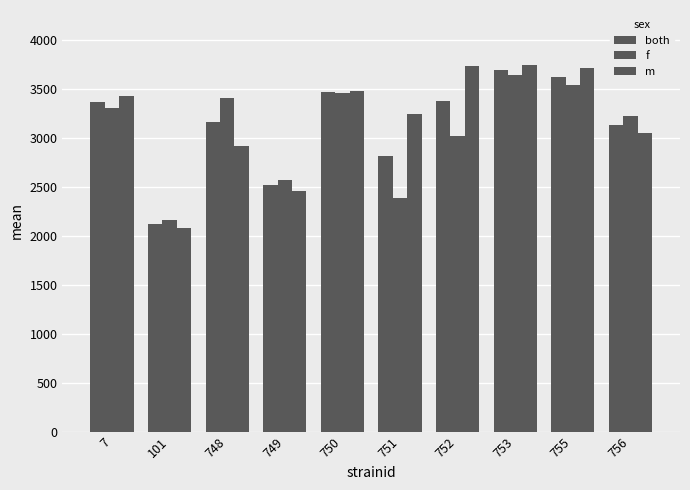

How many values in the f series are below 3301?

5